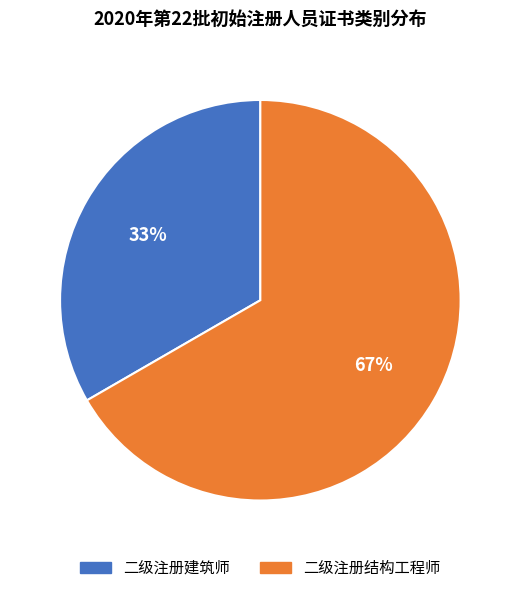

Is the sum of 二级注册结构工程师 and 二级注册建筑师 greater than half?

Yes